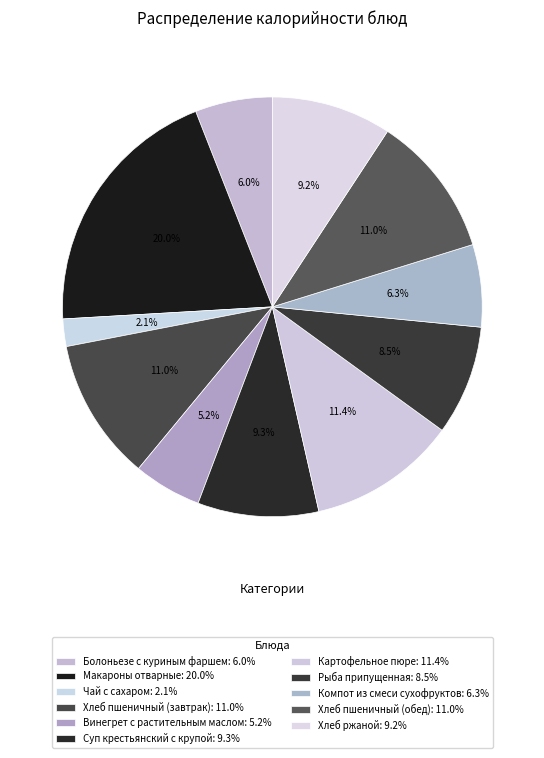

Which category has the smallest portion of the pie?

Чай с сахаром